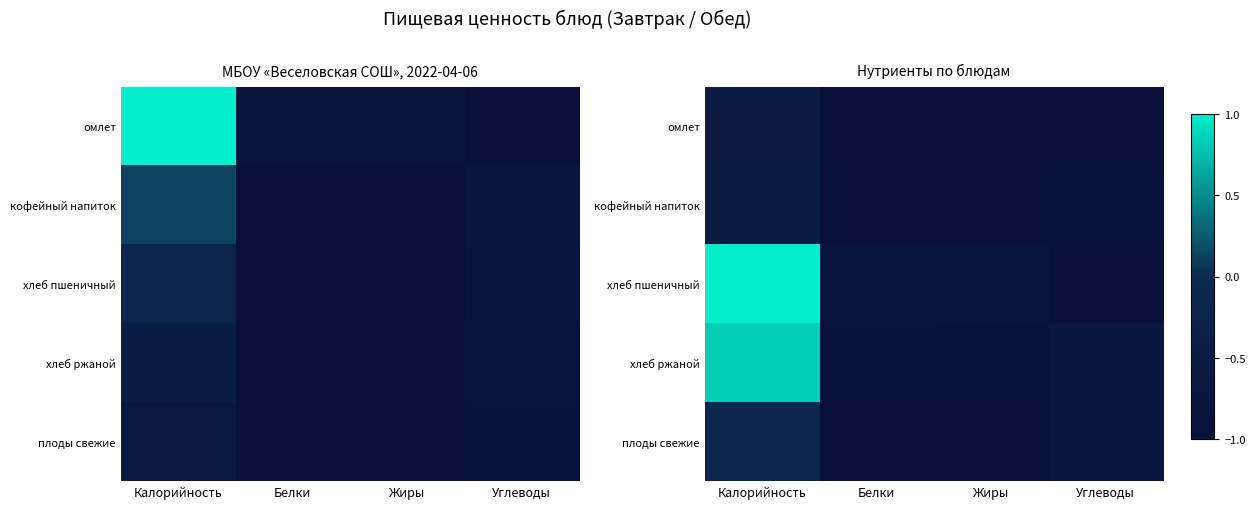

What is the greatest value displayed?

1.0